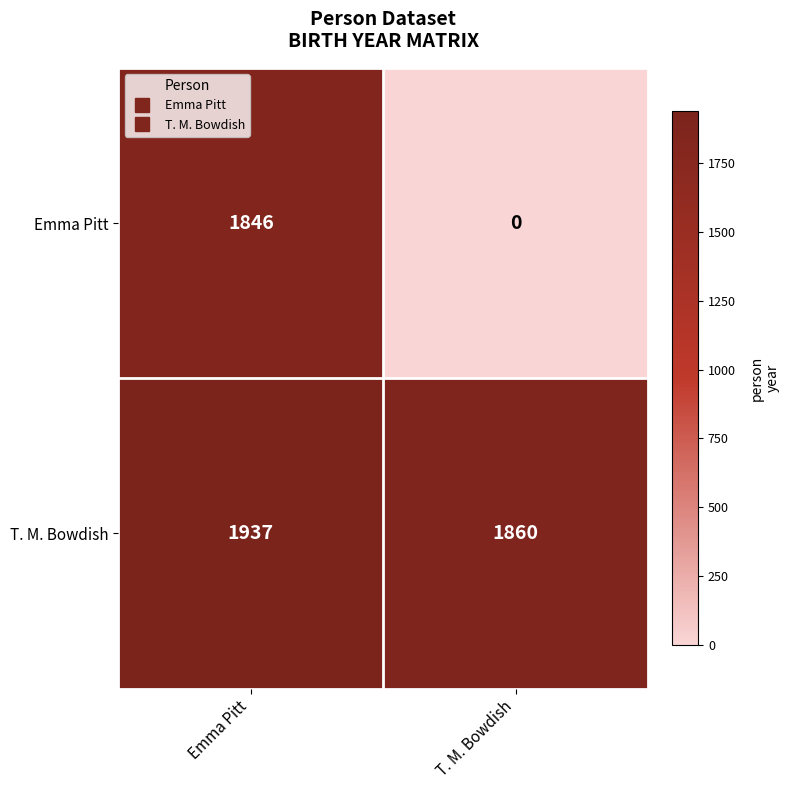

What value does the T. M. Bowdish series have at Emma Pitt?

1937